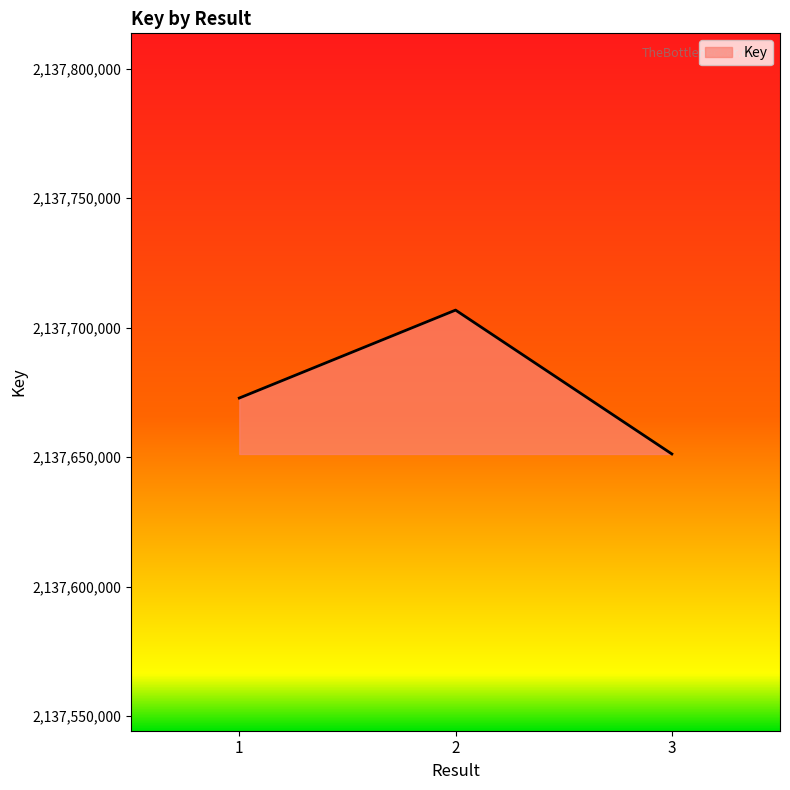

How many distinct data groups are displayed?

1